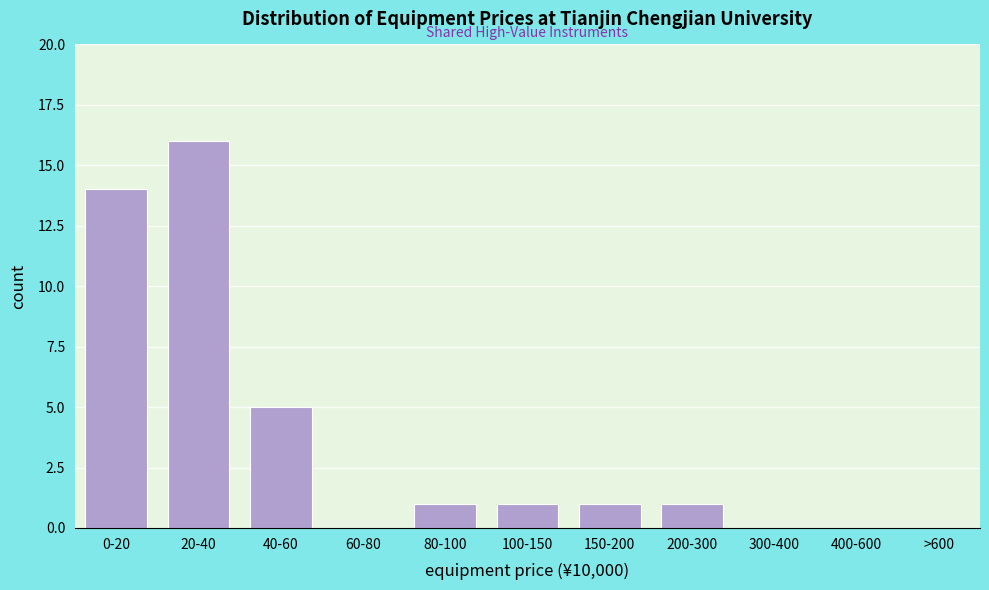

Reading left to right, extract all data points from this chart.

0-20=14	20-40=16	40-60=5	60-80=0	80-100=1	100-150=1	150-200=1	200-300=1	300-400=0	400-600=0	>600=0